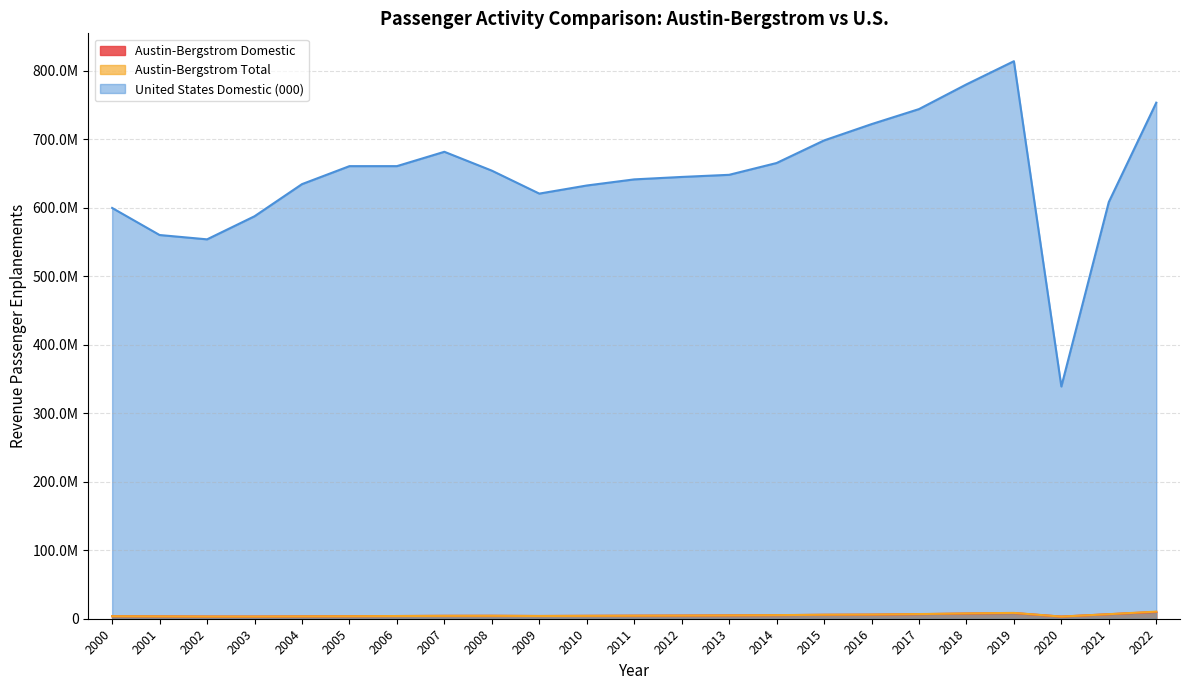

At which category is the sum across all series the highest?

2019